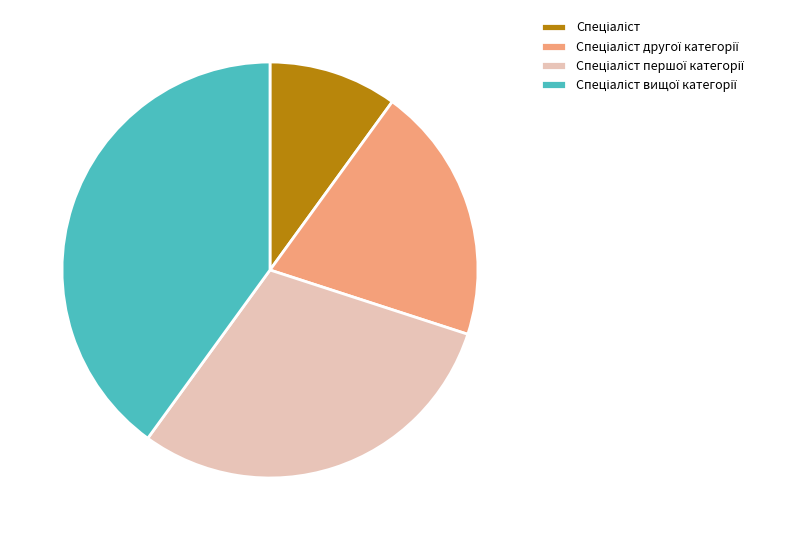

Does any single category account for the majority?

No